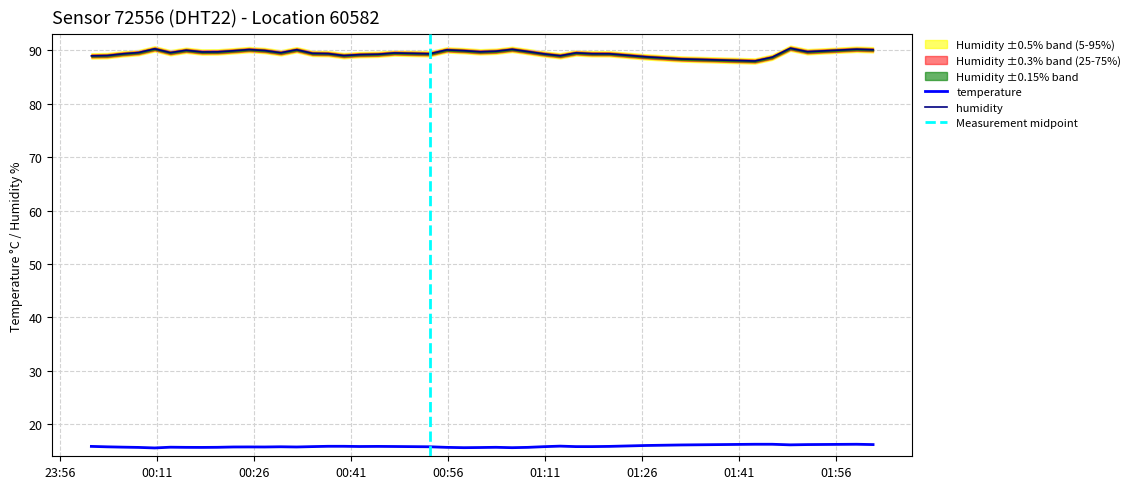

List the series in order of their peak value, lowest first.

temperature, humidity